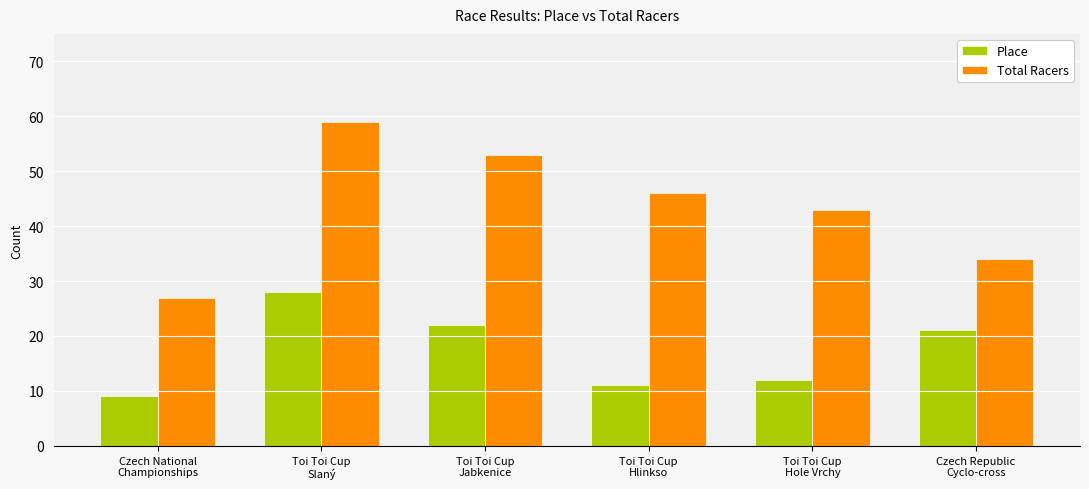

What is the difference between the Place values at Czech National
Championships and Toi Toi Cup
Hlinkso?

2